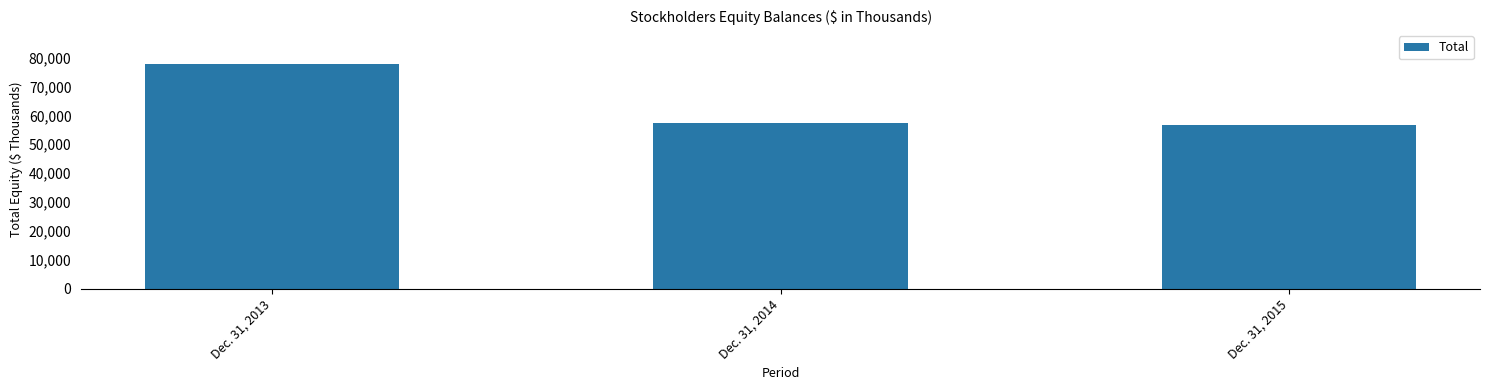

At which label is the value closest to 67168?

Dec. 31, 2014